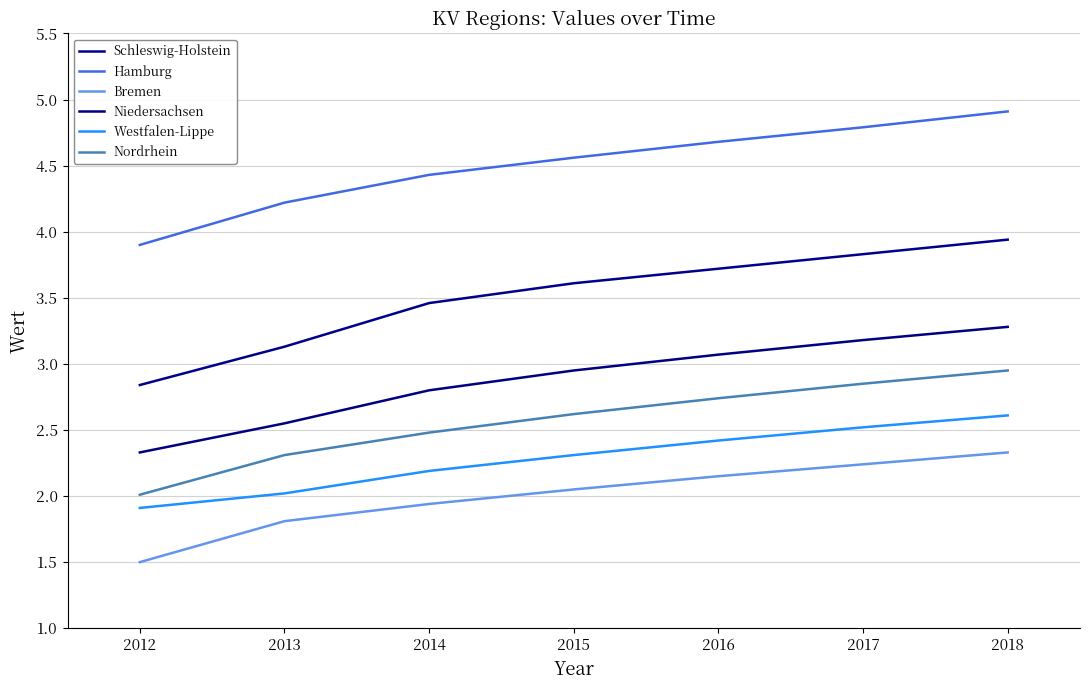

True or false: Niedersachsen and Schleswig-Holstein intersect in this chart.

False